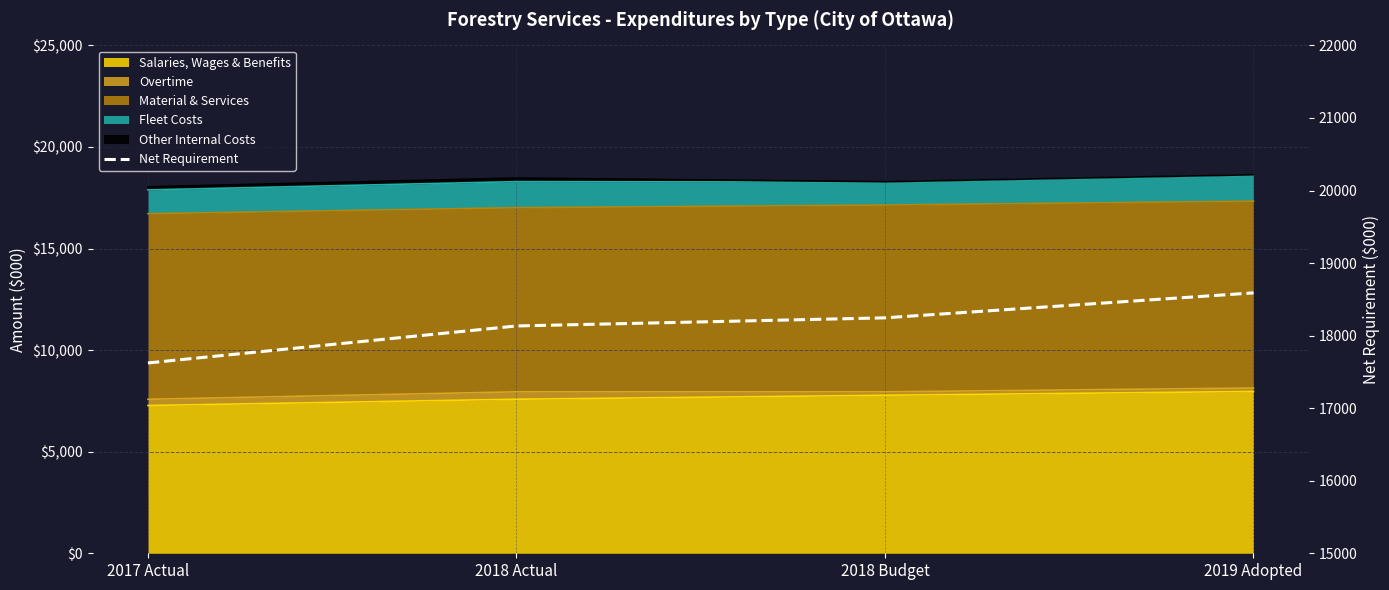

Does the chart display data point markers on the line(s)?

No